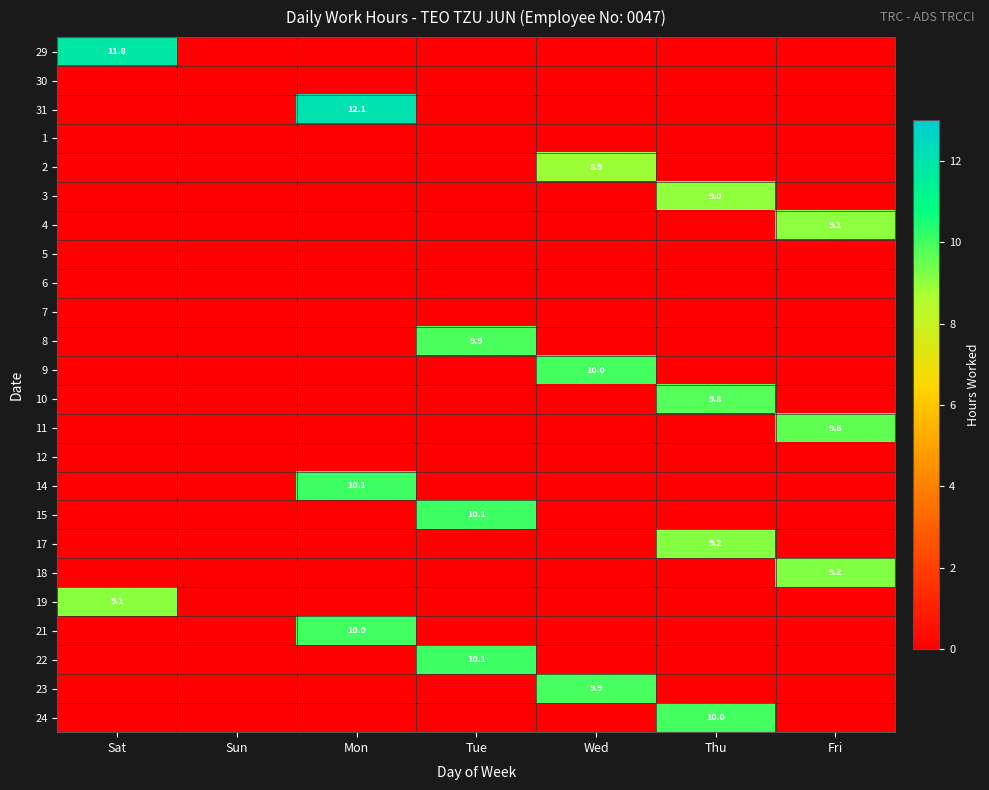

Which has a higher value, Thu or Sun?

Thu